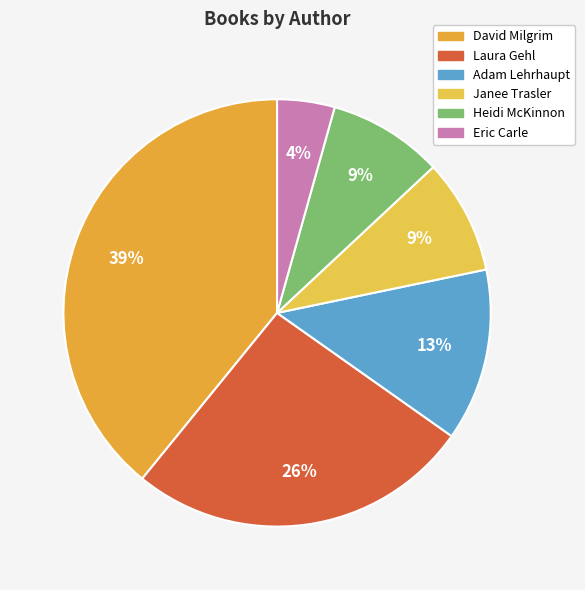

To the nearest percent, what is the average slice percentage?

17%